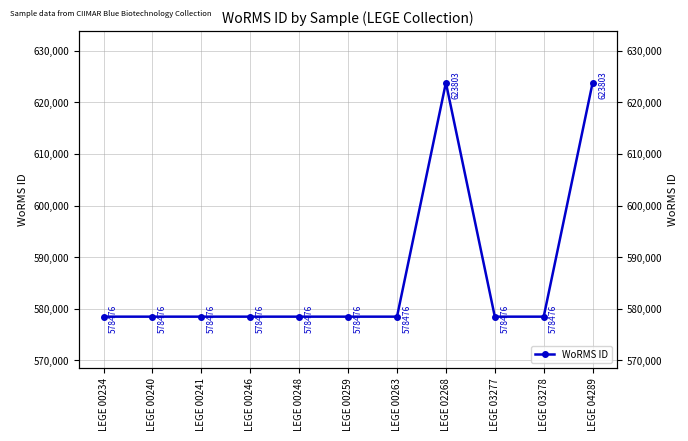

Reading left to right, list all the values displayed in this chart.

578476	578476	578476	578476	578476	578476	578476	623803	578476	578476	623803